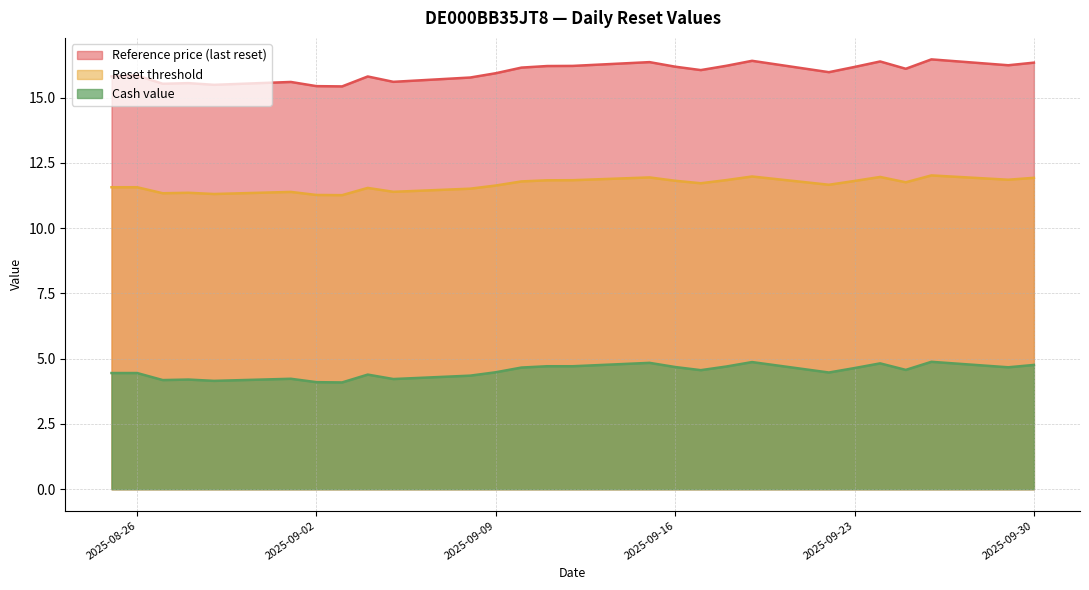

Reading left to right, extract all data points from this chart.

Reference price (last reset): 2025-08-25=15.8	2025-08-26=15.8	2025-08-27=15.5	2025-08-28=15.6	2025-08-29=15.5	2025-09-01=15.6	2025-09-02=15.4	2025-09-03=15.4	2025-09-04=15.8	2025-09-05=15.6	2025-09-08=15.8	2025-09-09=15.9	2025-09-10=16.1	2025-09-11=16.2	2025-09-12=16.2	2025-09-15=16.4	2025-09-16=16.2	2025-09-17=16.1	2025-09-18=16.2	2025-09-19=16.4	2025-09-22=16.0	2025-09-23=16.2	2025-09-24=16.4	2025-09-25=16.1	2025-09-26=16.5	2025-09-29=16.2	2025-09-30=16.3
Reset threshold: 2025-08-25=11.6	2025-08-26=11.6	2025-08-27=11.3	2025-08-28=11.4	2025-08-29=11.3	2025-09-01=11.4	2025-09-02=11.3	2025-09-03=11.3	2025-09-04=11.5	2025-09-05=11.4	2025-09-08=11.5	2025-09-09=11.6	2025-09-10=11.8	2025-09-11=11.8	2025-09-12=11.8	2025-09-15=11.9	2025-09-16=11.8	2025-09-17=11.7	2025-09-18=11.8	2025-09-19=12.0	2025-09-22=11.7	2025-09-23=11.8	2025-09-24=12.0	2025-09-25=11.8	2025-09-26=12.0	2025-09-29=11.9	2025-09-30=11.9
Cash value: 2025-08-25=4.5	2025-08-26=4.5	2025-08-27=4.2	2025-08-28=4.2	2025-08-29=4.2	2025-09-01=4.2	2025-09-02=4.1	2025-09-03=4.1	2025-09-04=4.4	2025-09-05=4.2	2025-09-08=4.3	2025-09-09=4.5	2025-09-10=4.7	2025-09-11=4.7	2025-09-12=4.7	2025-09-15=4.8	2025-09-16=4.7	2025-09-17=4.6	2025-09-18=4.7	2025-09-19=4.9	2025-09-22=4.5	2025-09-23=4.6	2025-09-24=4.8	2025-09-25=4.6	2025-09-26=4.9	2025-09-29=4.7	2025-09-30=4.8